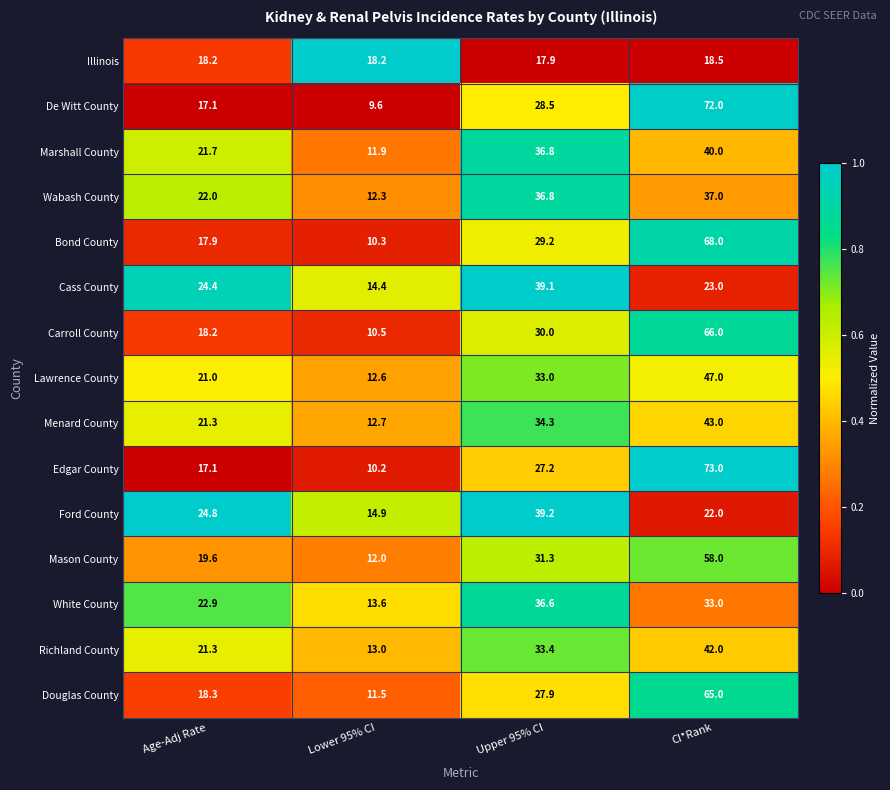

What is the sum of all Marshall County values?

110.4